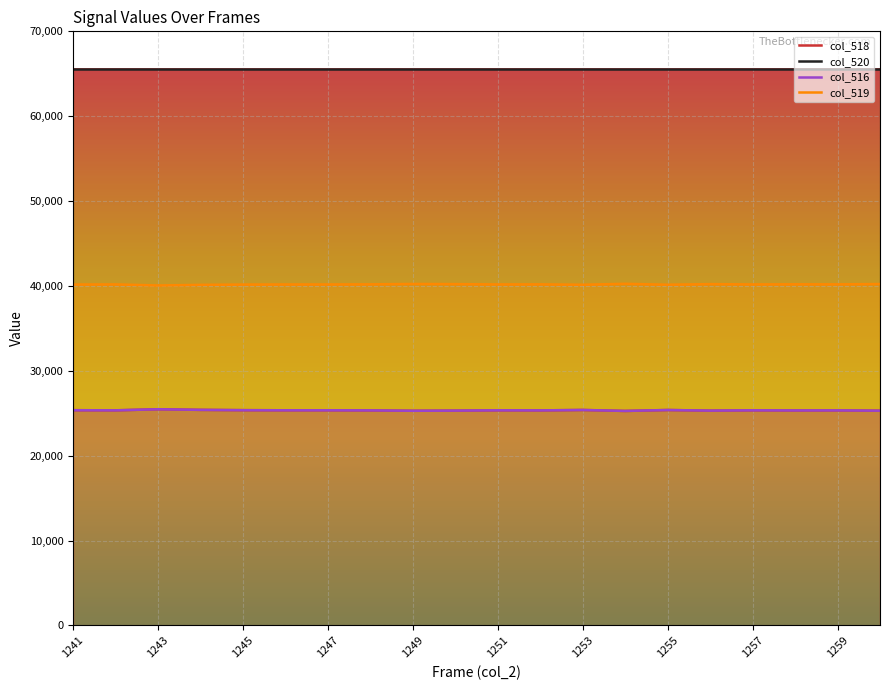

What is the approximate value of col_516 at 1243?

25477